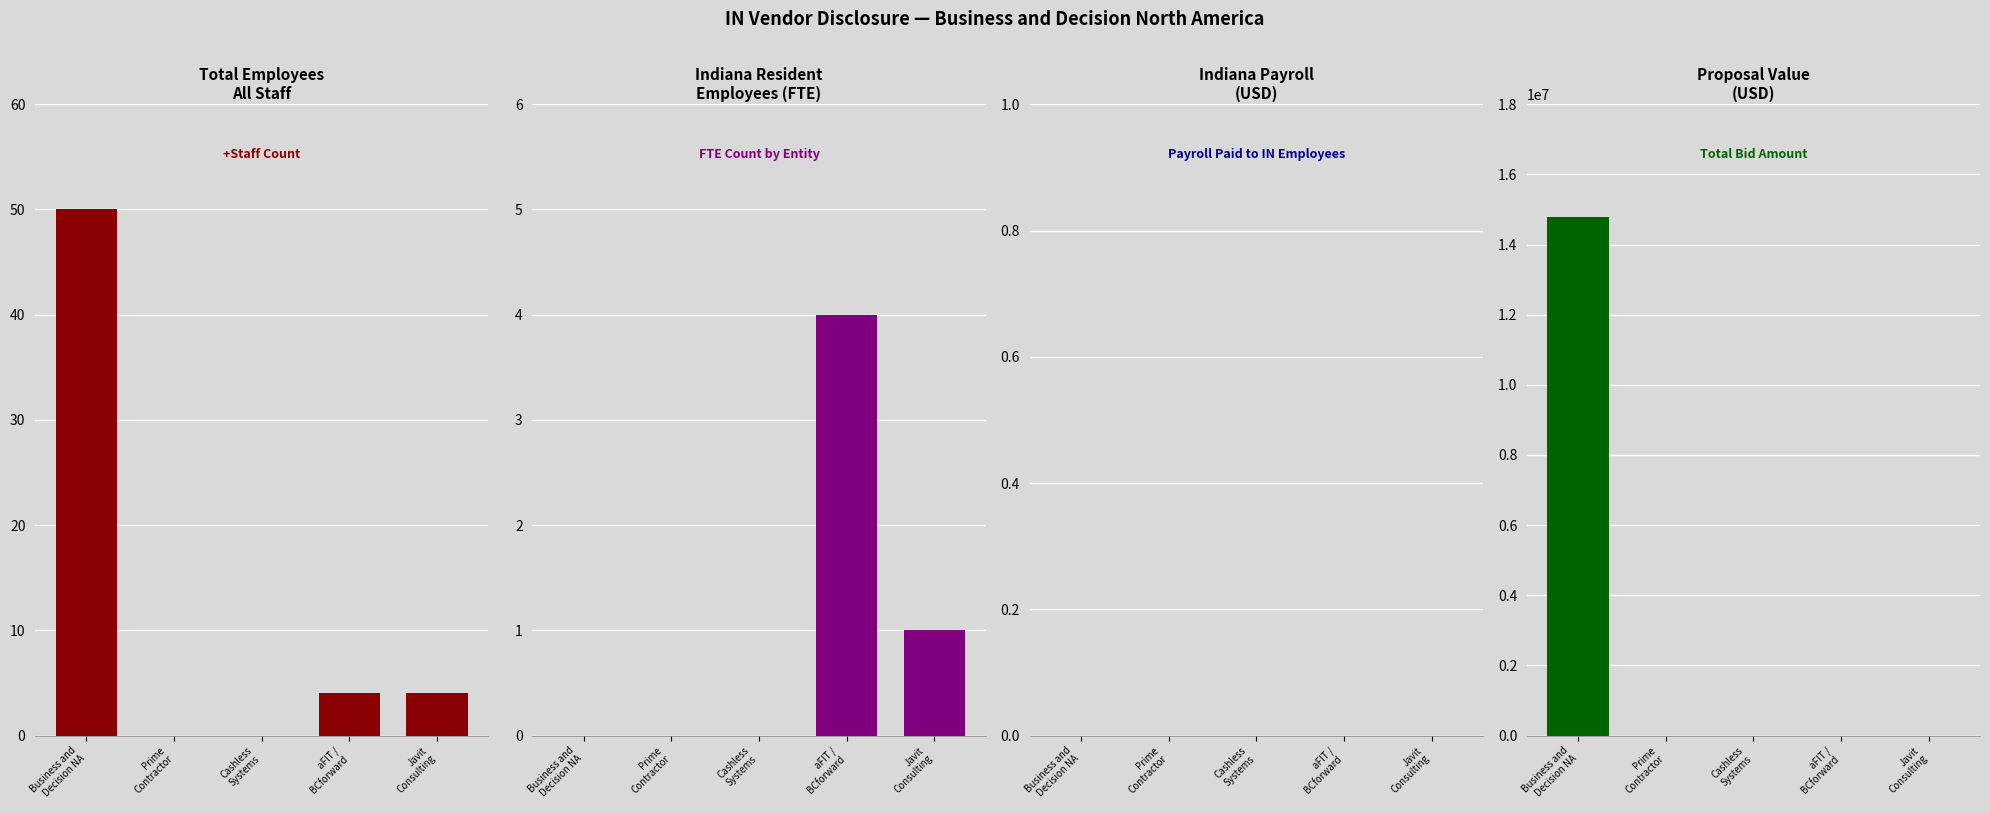

How many data points does each series have?

5